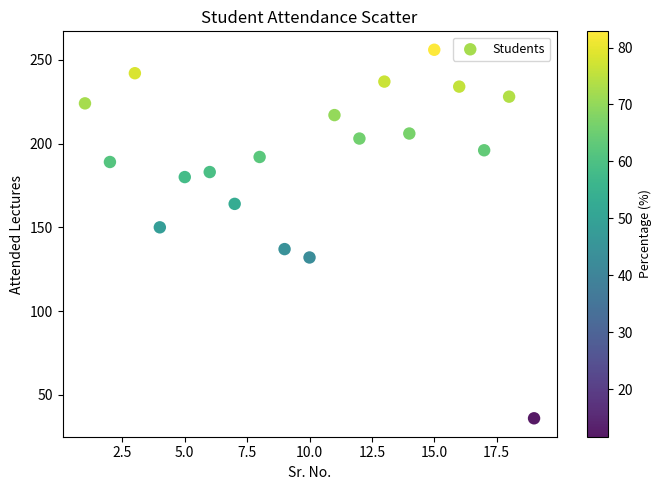

What is the range of X values (max minus min)?

18